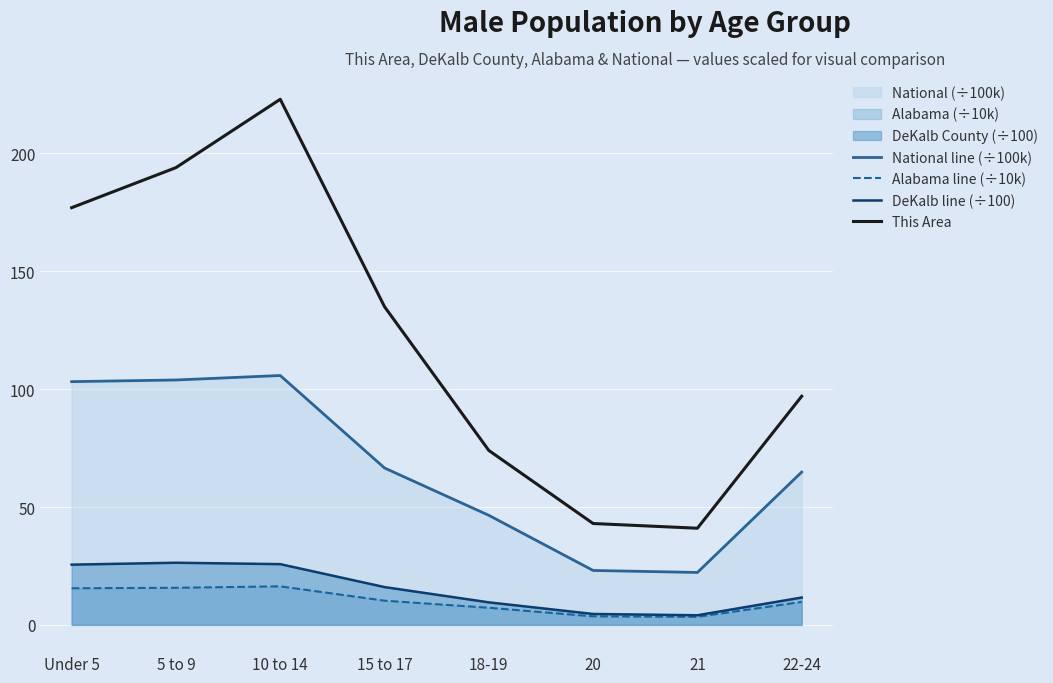

Does the chart display data point markers on the line(s)?

No